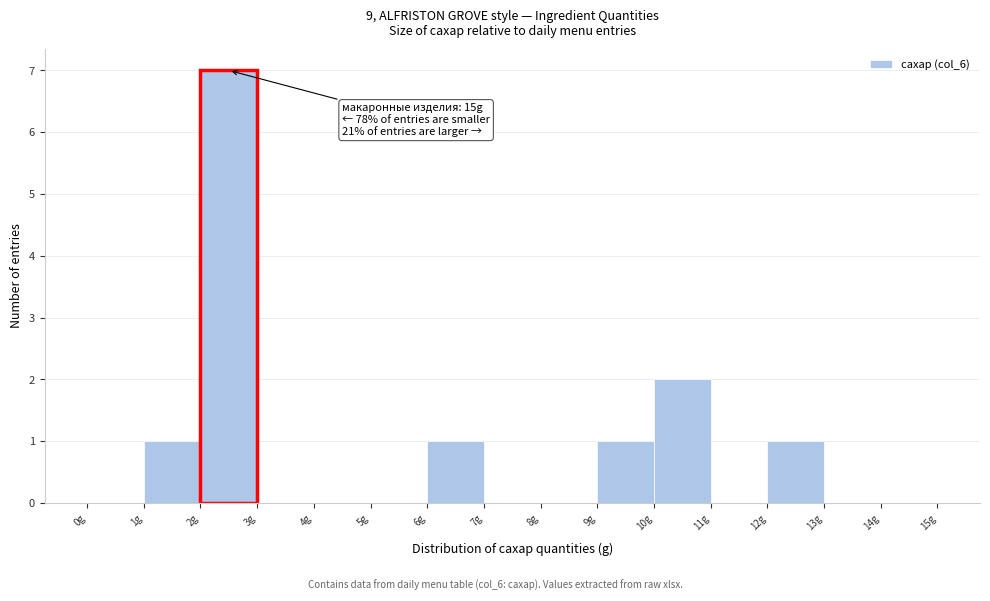

Which range on the x-axis has the tallest bar?

2 to 3